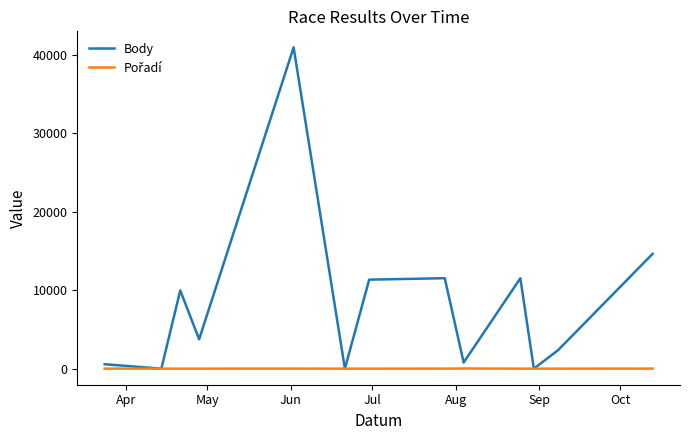

Which series has the widest spread of values?

Body